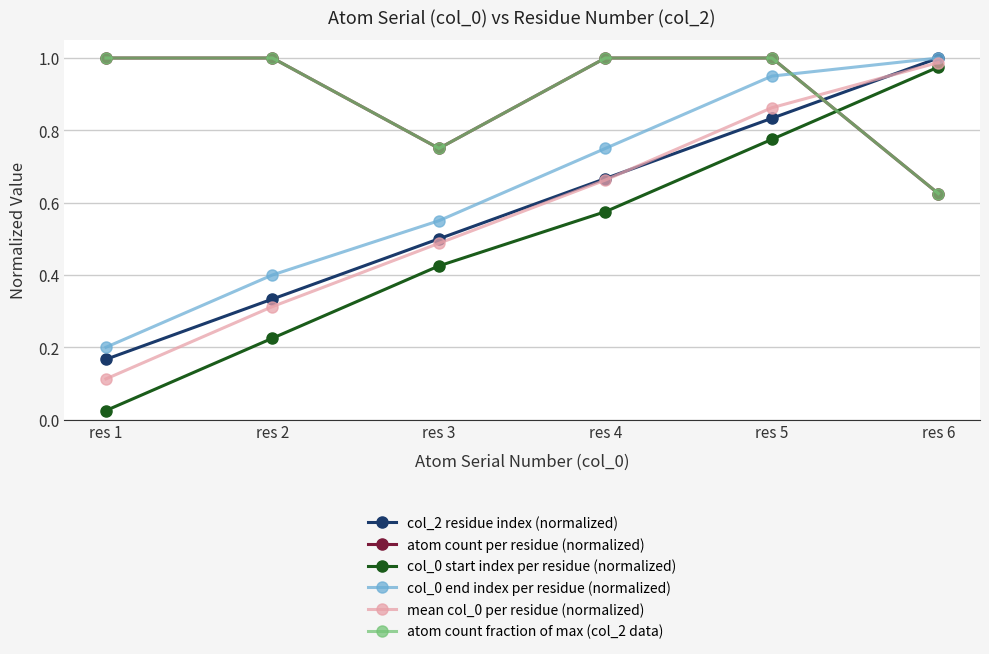

Reading right to left, what are all the values shown in this chart?

col_2 residue index (normalized): res 6=1.0	res 5=0.8	res 4=0.7	res 3=0.5	res 2=0.3	res 1=0.2
atom count per residue (normalized): res 6=0.6	res 5=1.0	res 4=1.0	res 3=0.8	res 2=1.0	res 1=1.0
col_0 start index per residue (normalized): res 6=1.0	res 5=0.8	res 4=0.6	res 3=0.4	res 2=0.2	res 1=0.0
col_0 end index per residue (normalized): res 6=1.0	res 5=0.9	res 4=0.8	res 3=0.6	res 2=0.4	res 1=0.2
mean col_0 per residue (normalized): res 6=1.0	res 5=0.9	res 4=0.7	res 3=0.5	res 2=0.3	res 1=0.1
atom count fraction of max (col_2 data): res 6=0.6	res 5=1.0	res 4=1.0	res 3=0.8	res 2=1.0	res 1=1.0